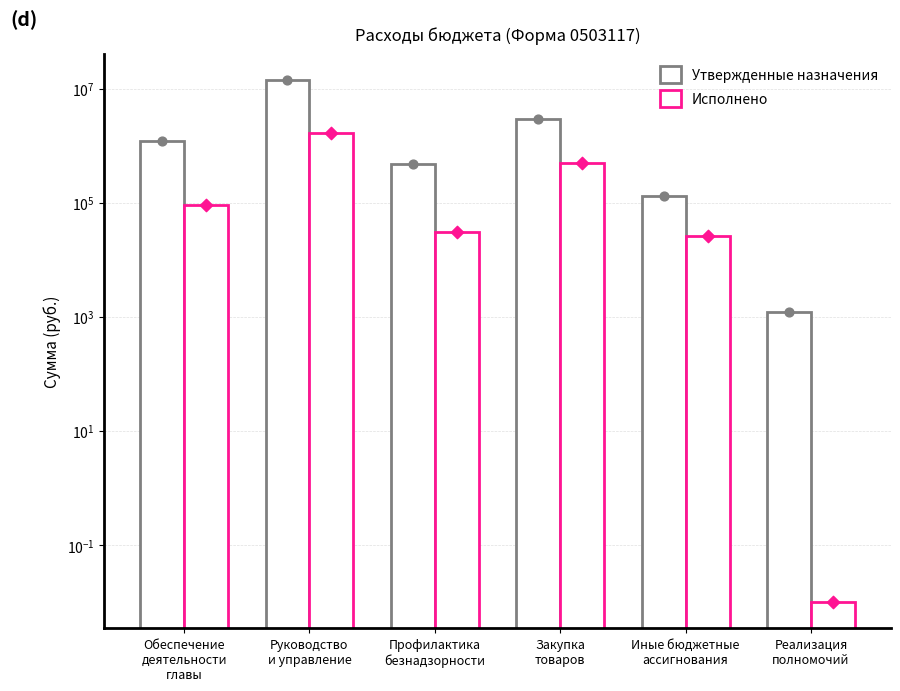

Which series reaches the minimum Y coordinate?

Исполнено